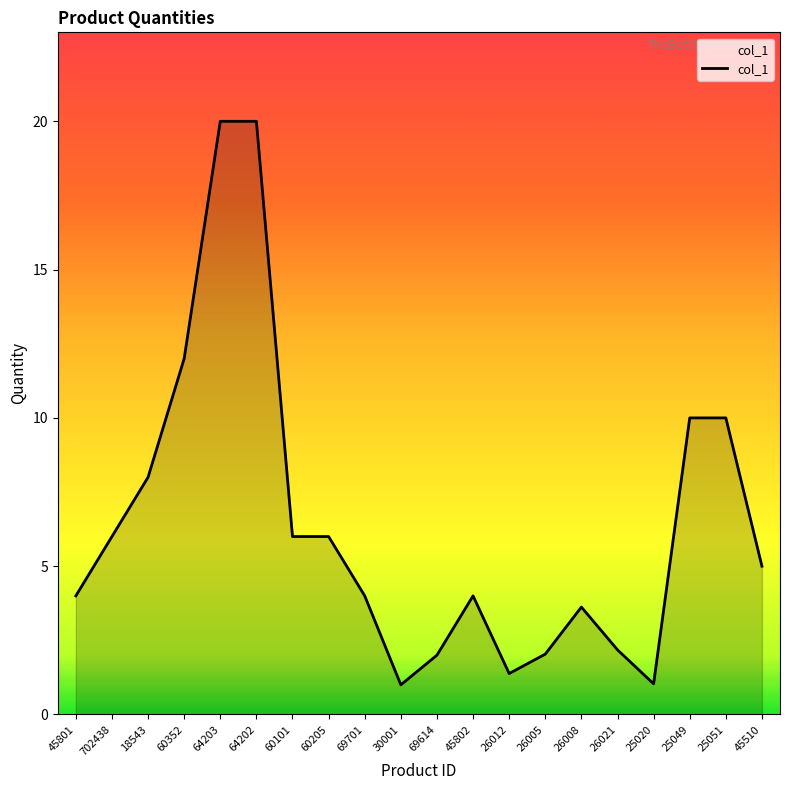

Reading right to left, what are all the values shown in this chart?

5.0	10.0	10.0	1.0	2.2	3.6	2.0	1.4	4.0	2.0	1.0	4.0	6.0	6.0	20.0	20.0	12.0	8.0	6.0	4.0